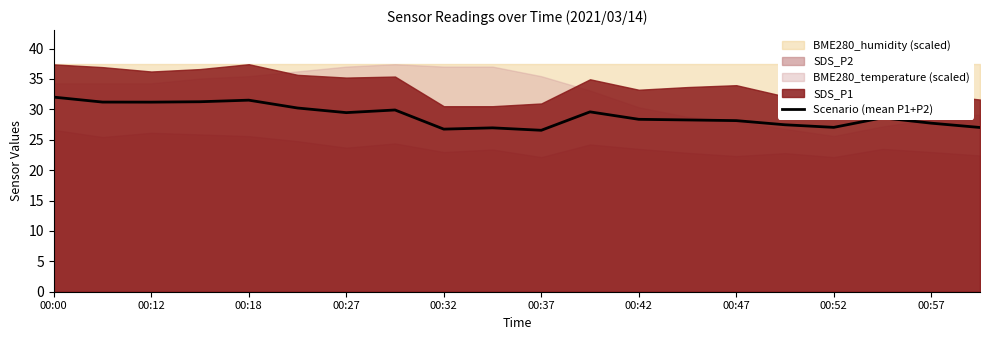

What is the highest value of the Scenario (mean P1+P2) series?

32.0